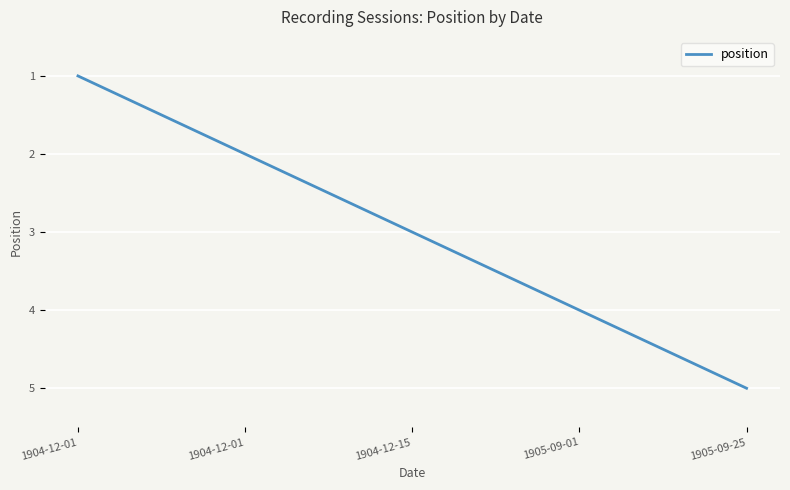

How many distinct data groups are displayed?

1